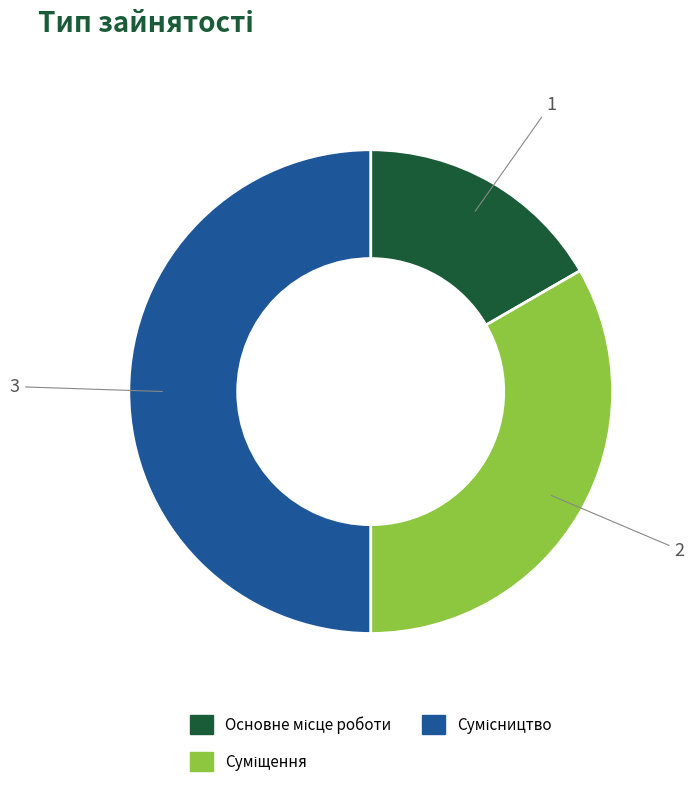

How much of the chart is everything except Основне місце роботи?

83.3%